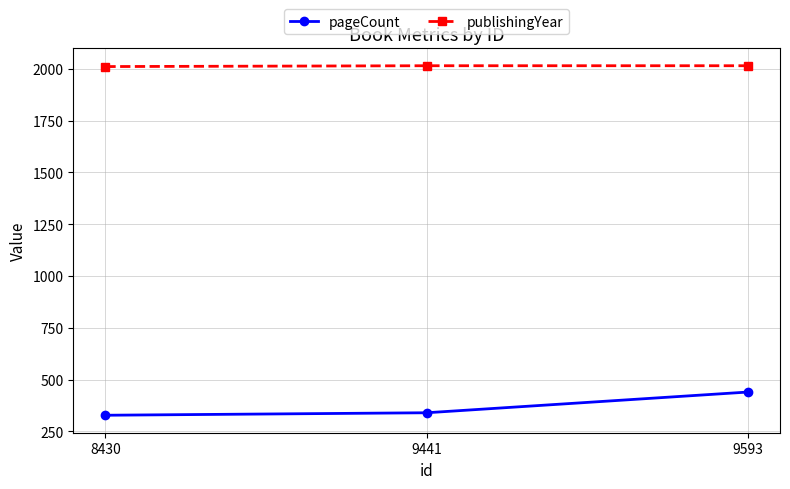

How many data points in publishingYear are less than 2015?

1